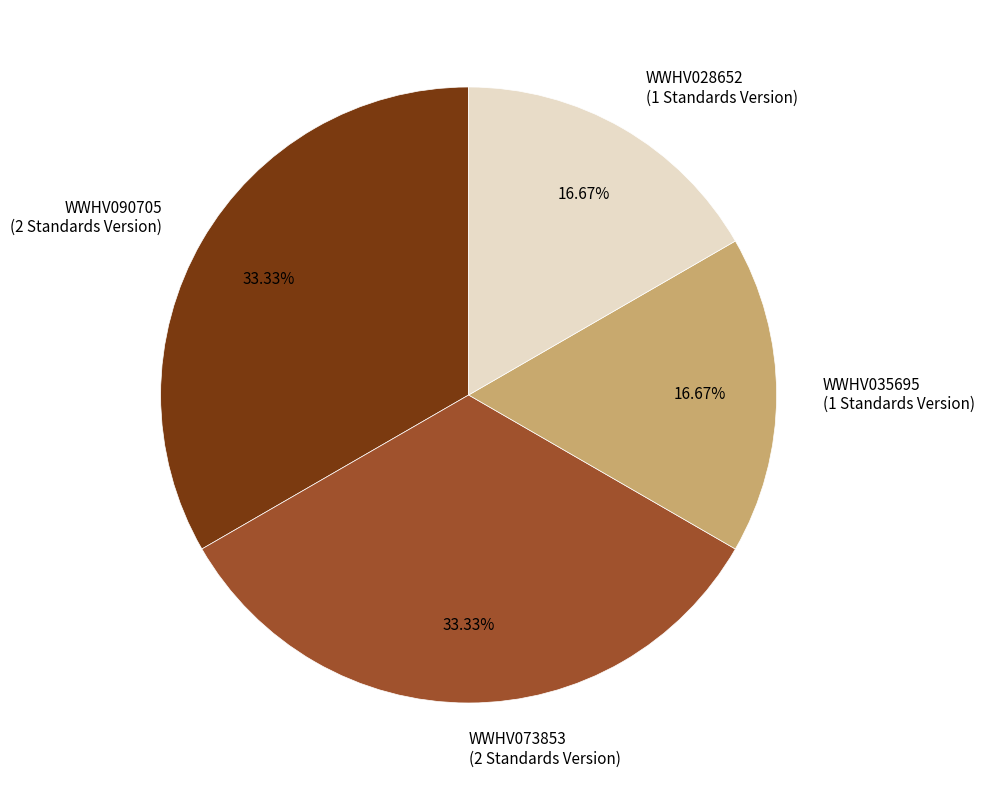

Is it true that WWHV090705 is 42% of the pie?

False